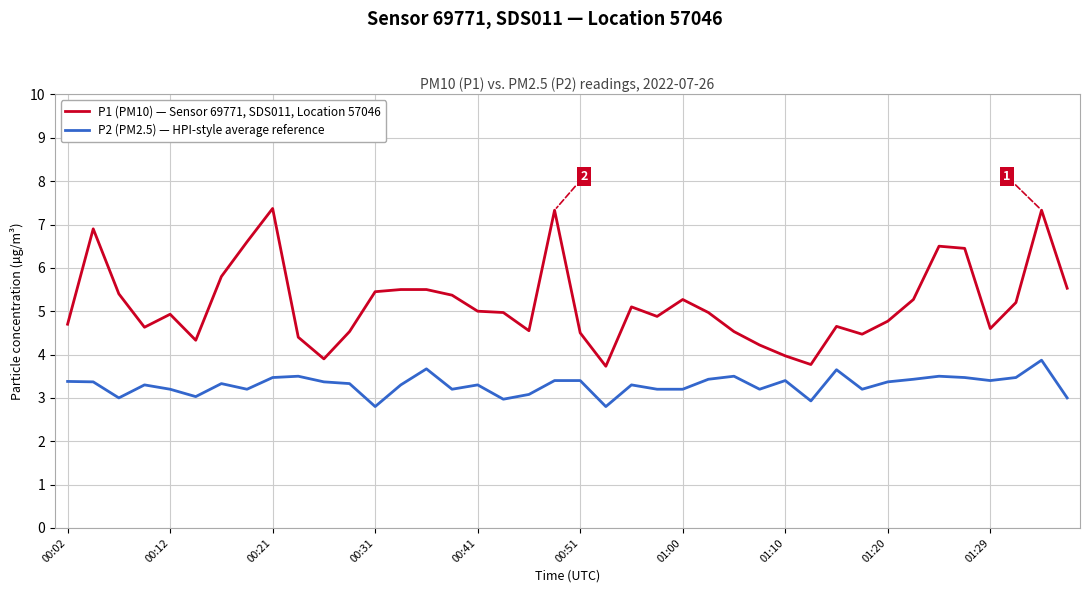

What is the greatest value displayed?

7.4